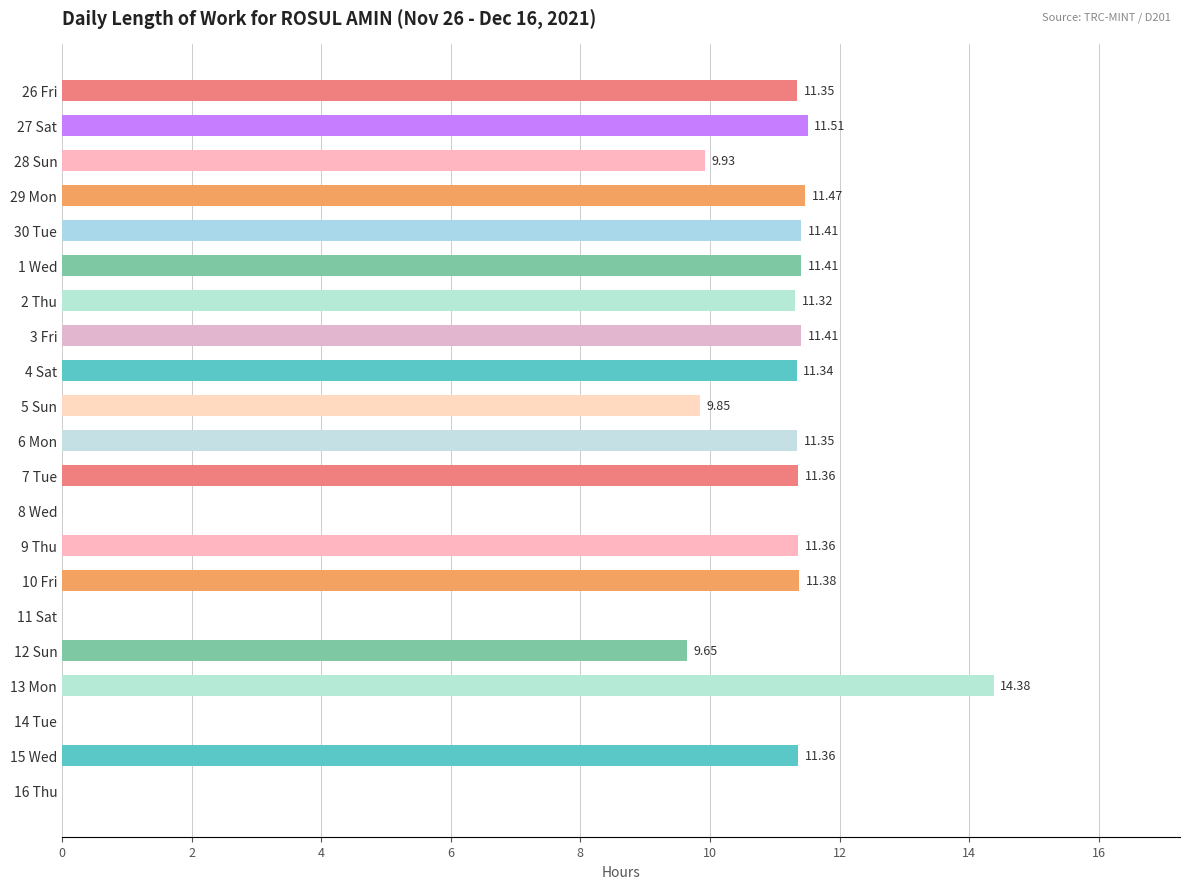

What is the ratio of the value at 15 Wed to the value at 13 Mon?

0.8